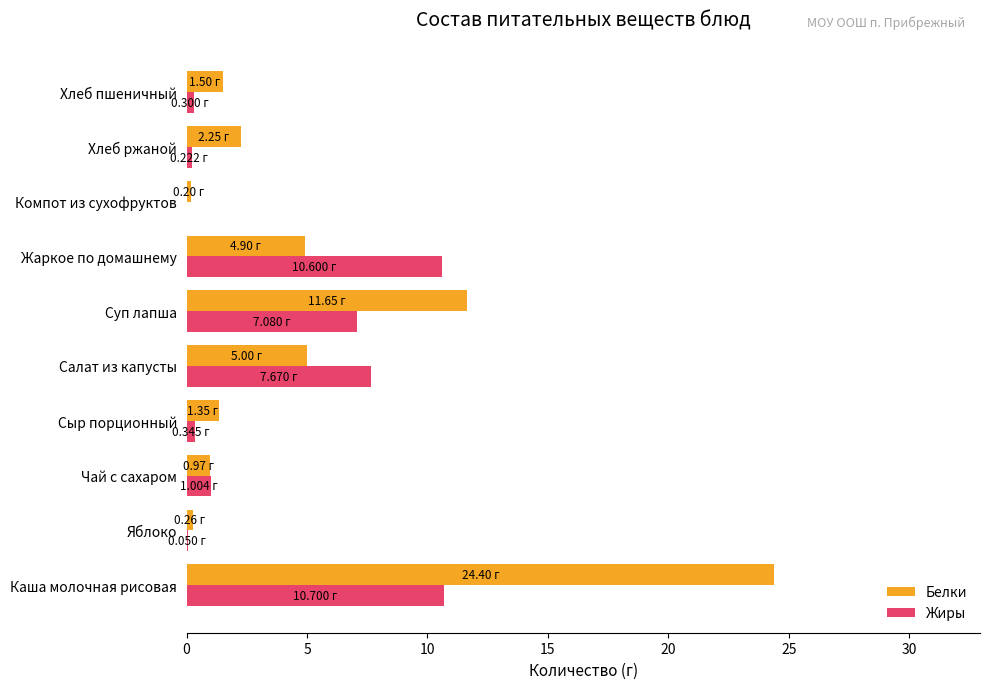

What is the sum of all Жиры values?

38.0